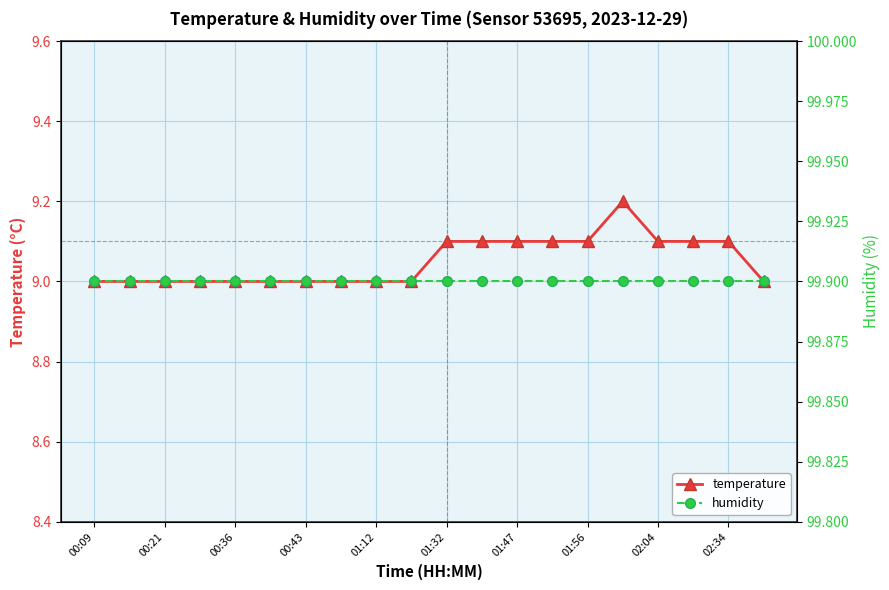

What is the difference between the second highest and second lowest values in the temperature series?

0.1